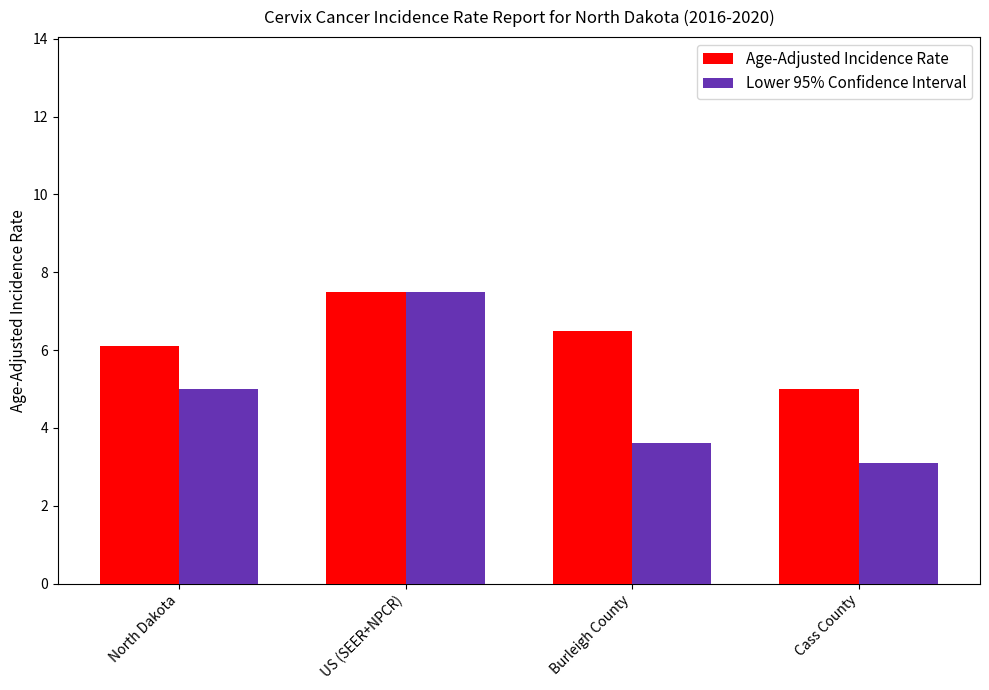

What are all the series names shown in the legend?

Age-Adjusted Incidence Rate, Lower 95% Confidence Interval